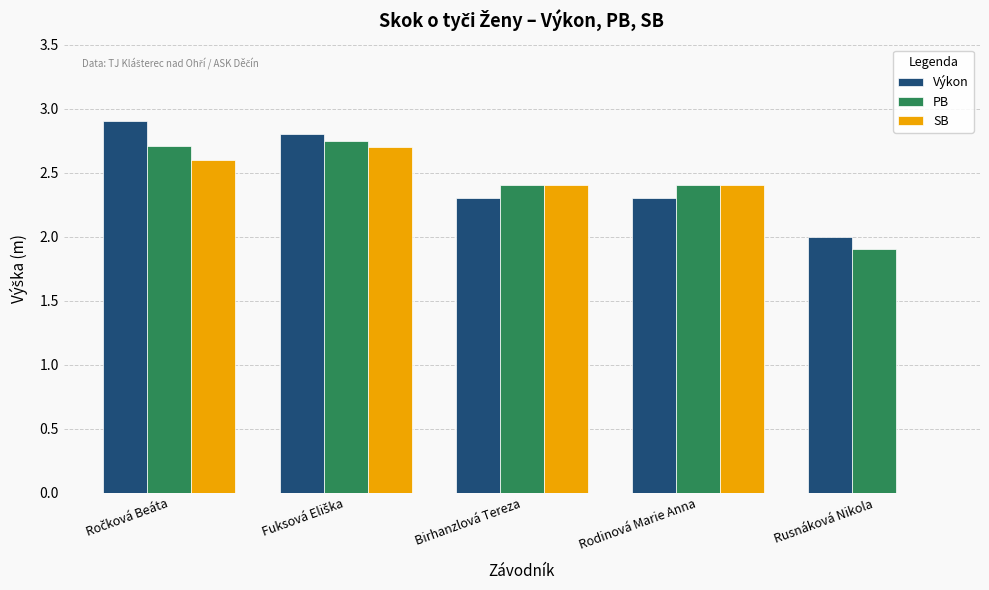

What is the total value across all series at Rusnáková Nikola?

3.9